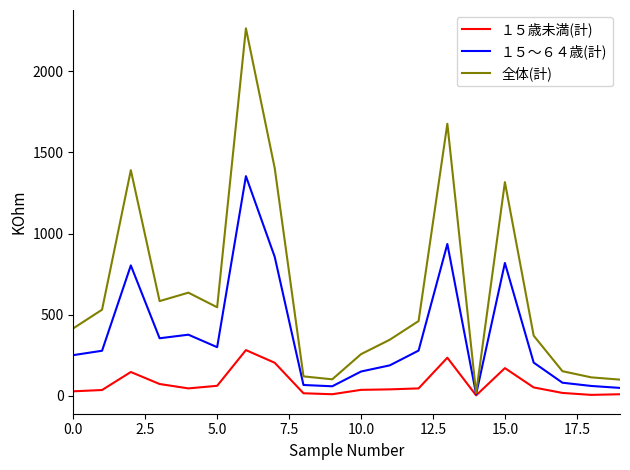

Which series has the largest total across all categories?

全体(計)